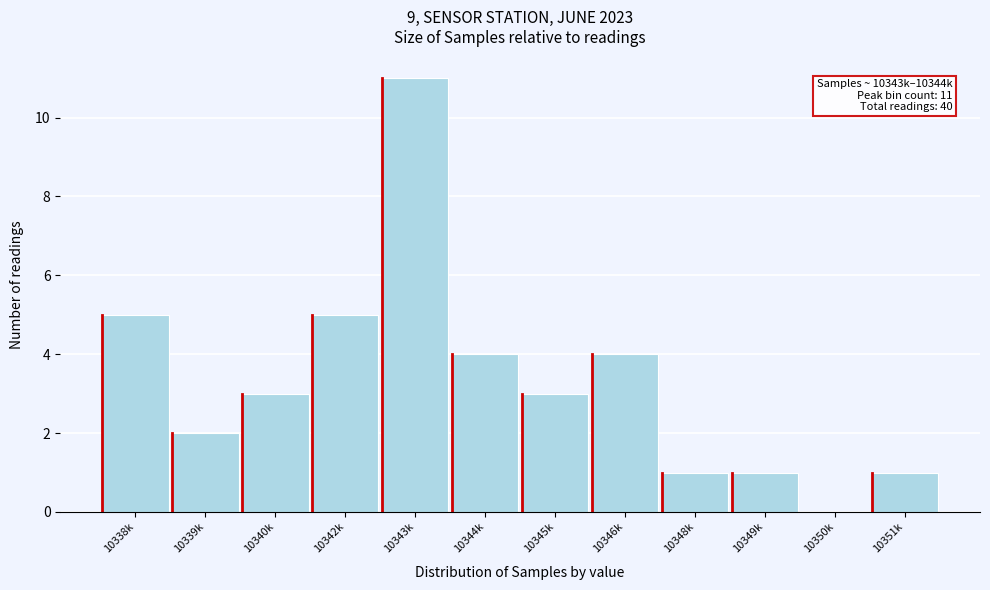

Reading left to right, extract all data points from this chart.

10338k=5	10339k=2	10340k=3	10342k=5	10343k=11	10344k=4	10345k=3	10346k=4	10348k=1	10349k=1	10350k=0	10351k=1